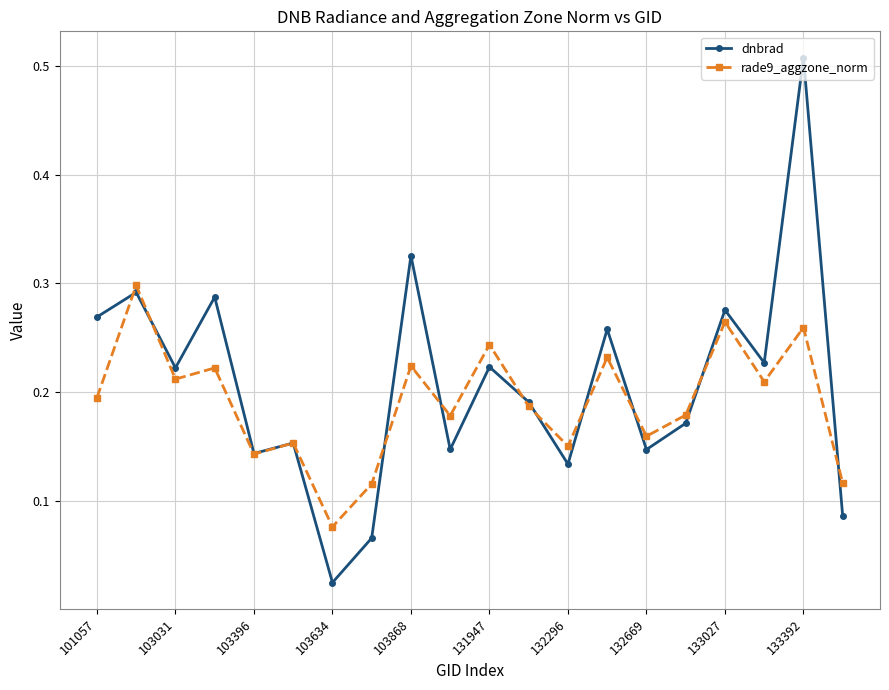

What are all the series names shown in the legend?

dnbrad, rade9_aggzone_norm